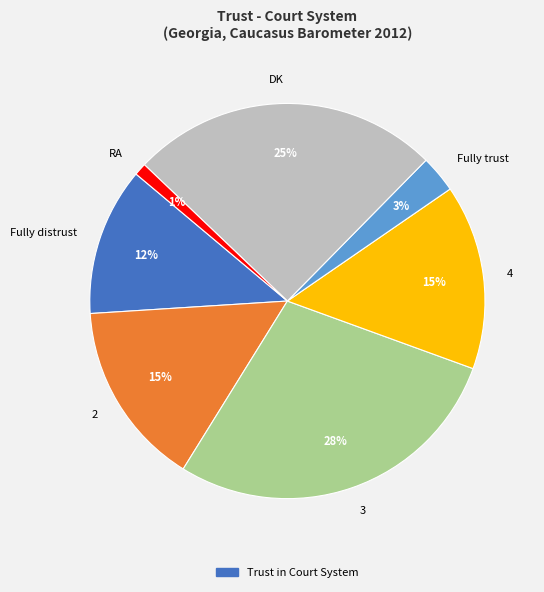

How many segments does this pie chart have?

7